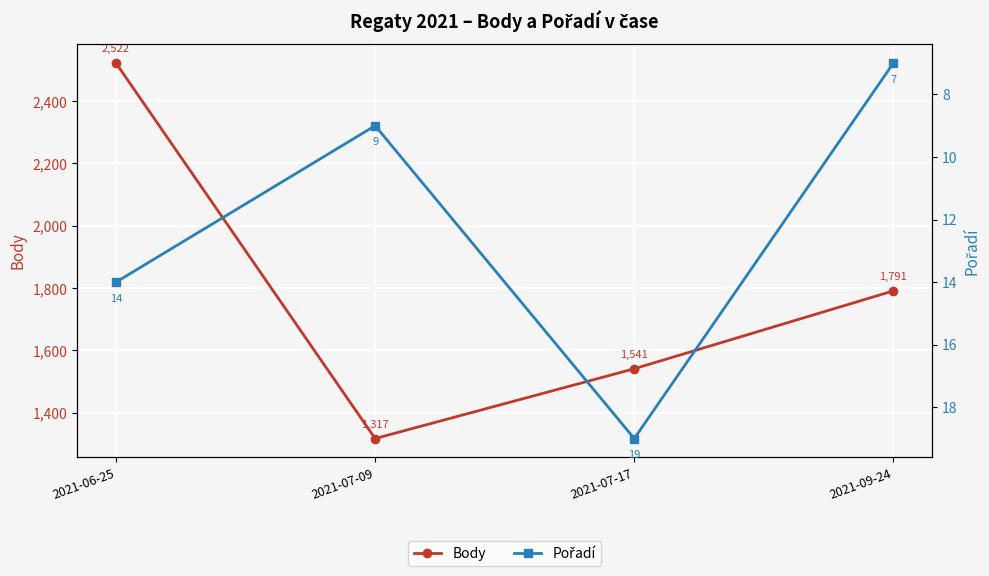

At how many categories does at least one series exceed 722?

4